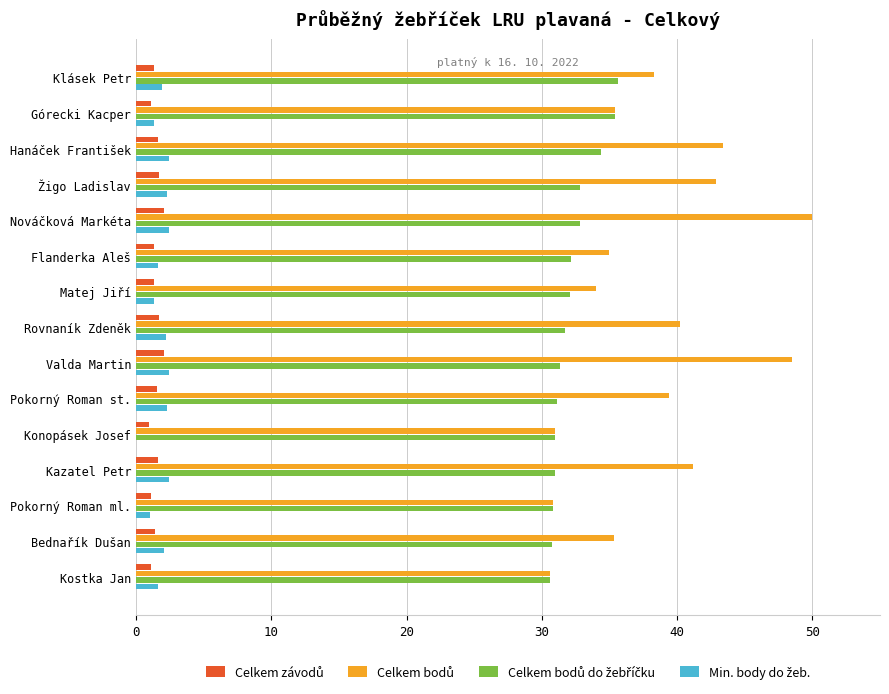

What is the difference between the maximum and minimum values in the Celkem bodů series?

19.4